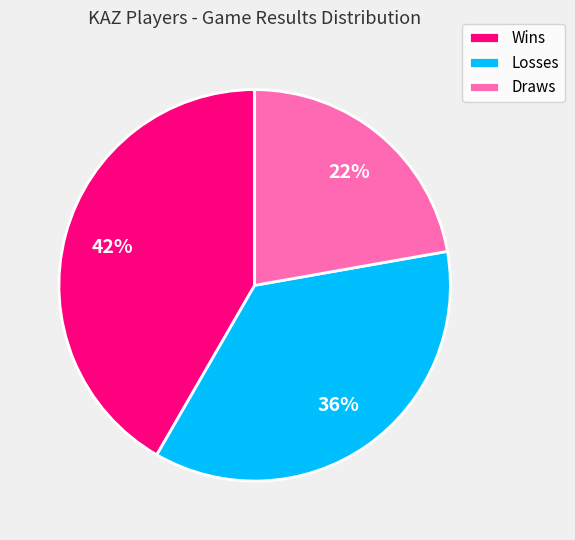

Approximately how many times larger is the value at Draws compared to Wins?

0.5